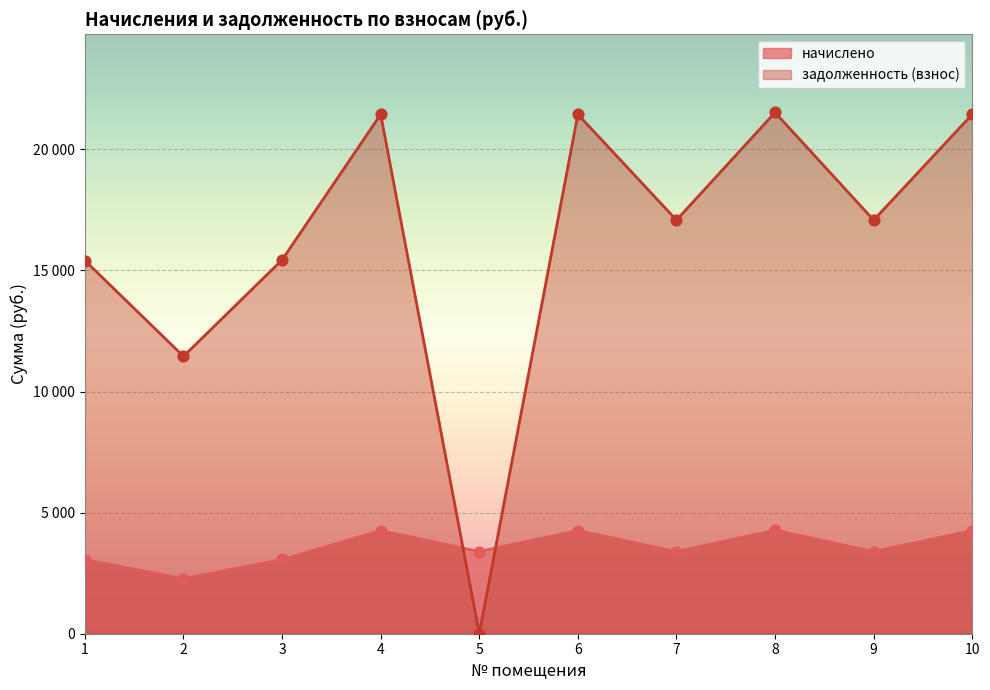

Which series has the largest total across all categories?

задолженность (взнос)